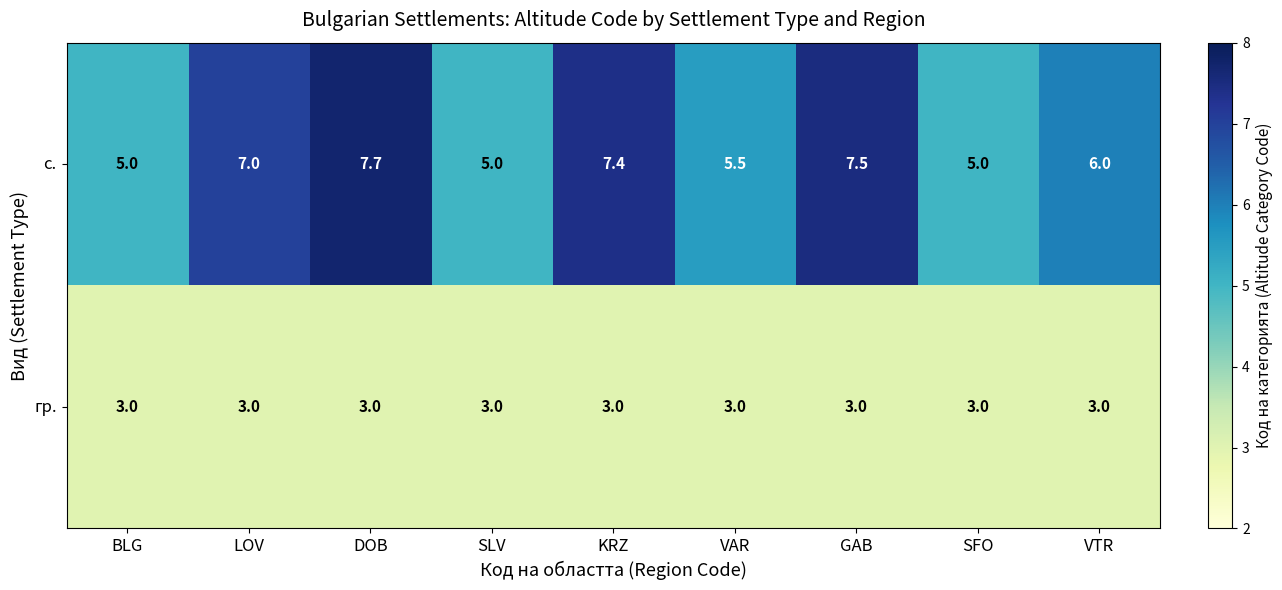

Which series has the largest total across all categories?

с.